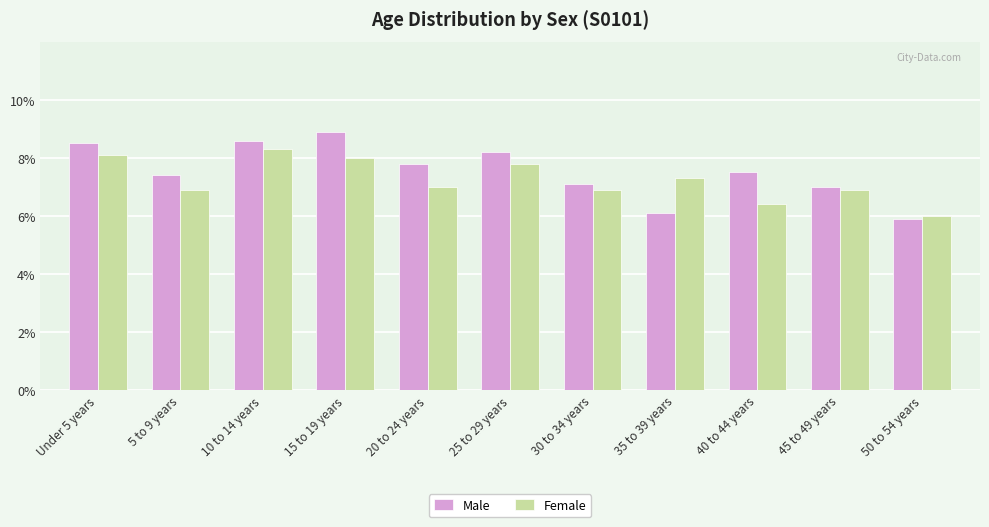

The value of Male at 15 to 19 years is 8.9. True or false?

True